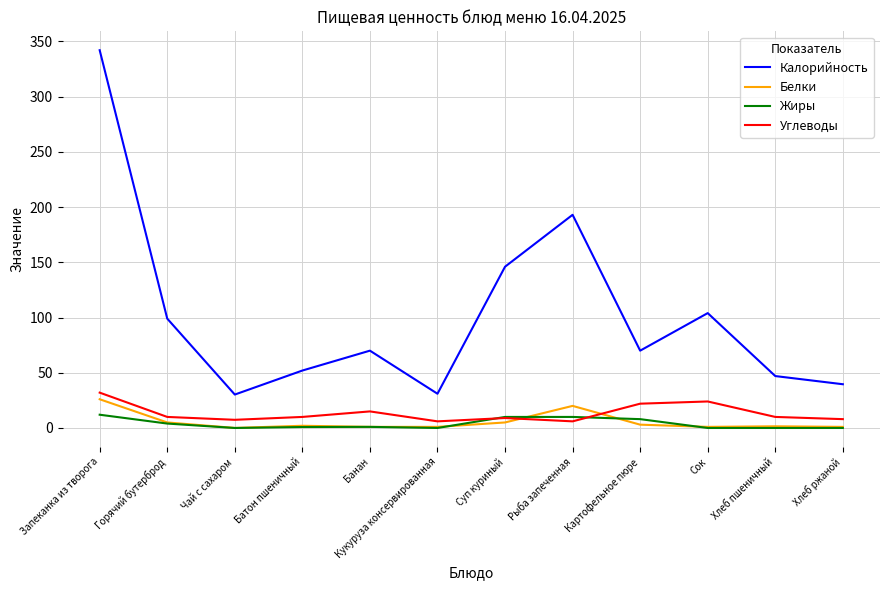

True or false: Белки and Калорийность intersect in this chart.

False